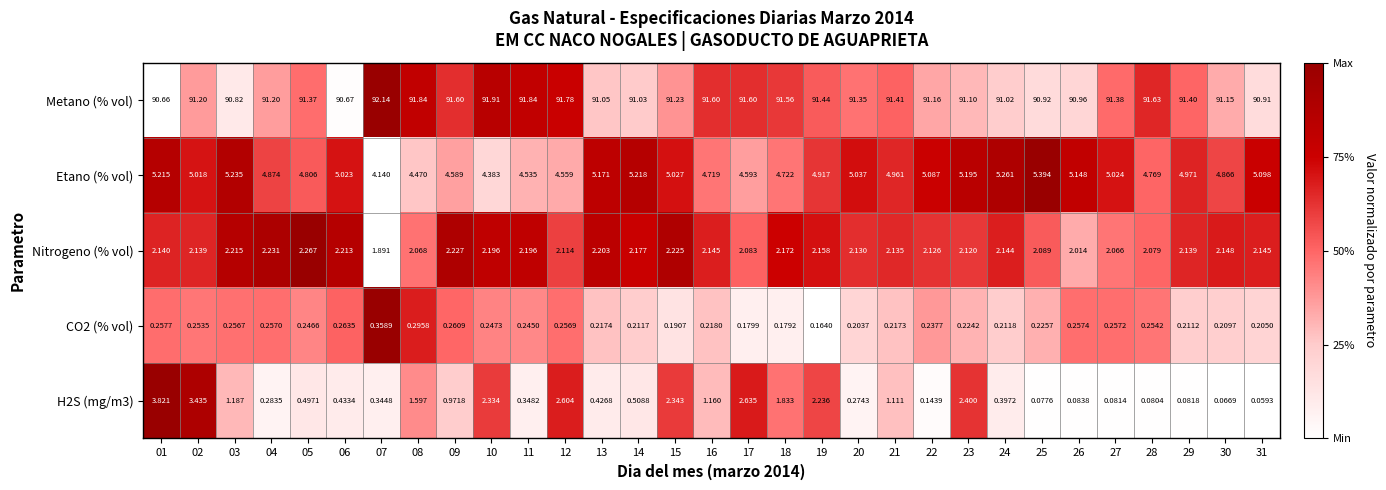

At how many categories does at least one series exceed 0?

31